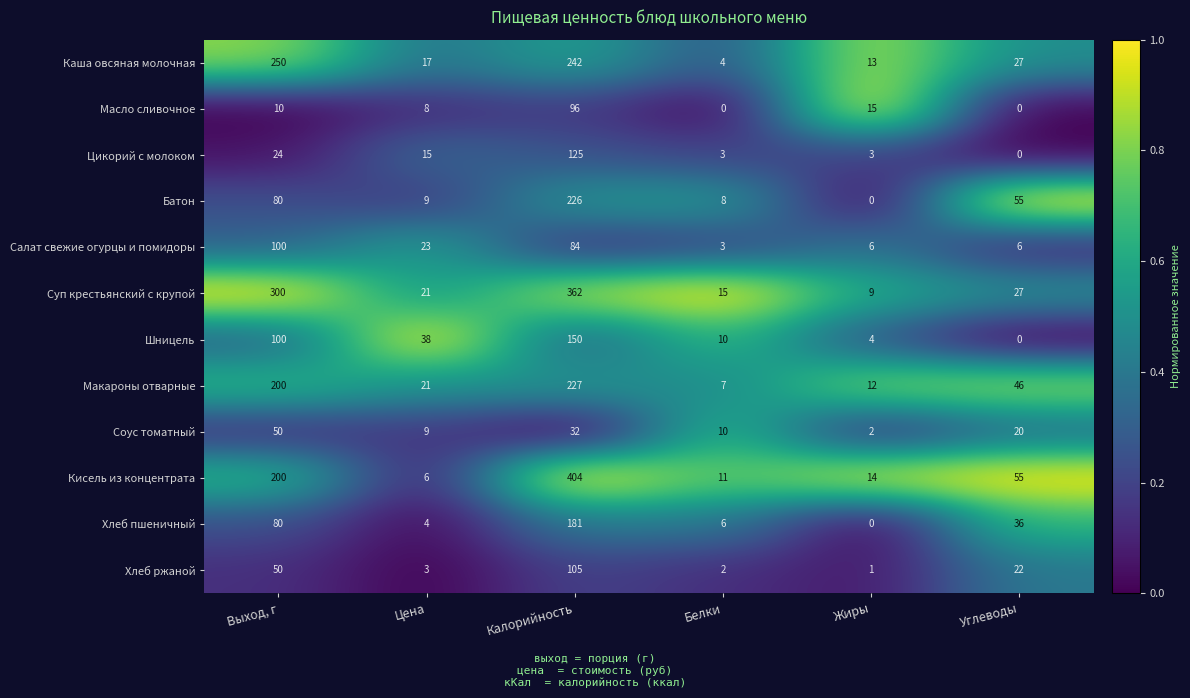

What is the difference between the Суп крестьянский с крупой values at Жиры and Углеводы?

18